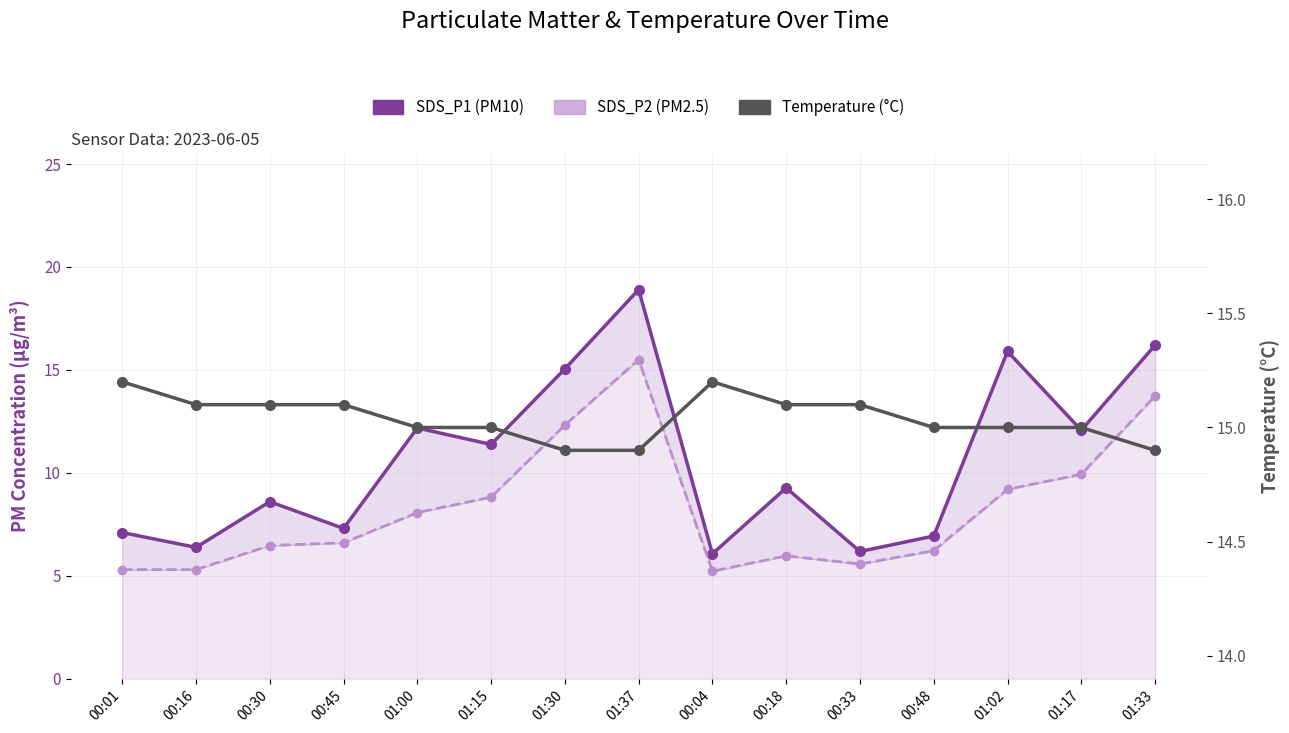

Reading right to left, what are all the values shown in this chart?

SDS_P1 (PM10): 01:33=16.2	01:17=12.1	01:02=15.9	00:48=6.9	00:33=6.2	00:18=9.3	00:04=6.1	01:37=18.9	01:30=15.1	01:15=11.4	01:00=12.2	00:45=7.3	00:30=8.6	00:16=6.4	00:01=7.1
SDS_P2 (PM2.5): 01:33=13.7	01:17=9.9	01:02=9.2	00:48=6.2	00:33=5.6	00:18=6.0	00:04=5.2	01:37=15.5	01:30=12.3	01:15=8.8	01:00=8.1	00:45=6.6	00:30=6.5	00:16=5.3	00:01=5.3
Temperature (°C): 01:33=14.9	01:17=15.0	01:02=15.0	00:48=15.0	00:33=15.1	00:18=15.1	00:04=15.2	01:37=14.9	01:30=14.9	01:15=15.0	01:00=15.0	00:45=15.1	00:30=15.1	00:16=15.1	00:01=15.2